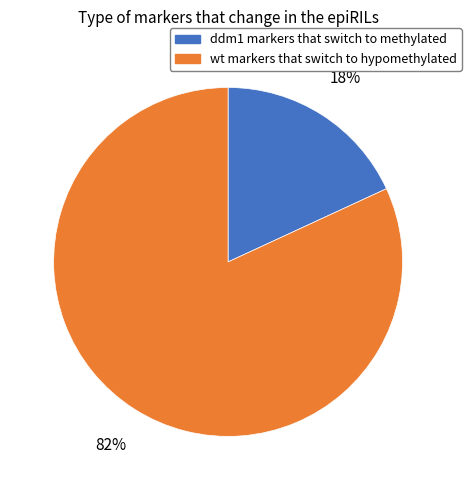

Between wt markers that switch to hypomethylated and ddm1 markers that switch to methylated, which is larger?

wt markers that switch to hypomethylated